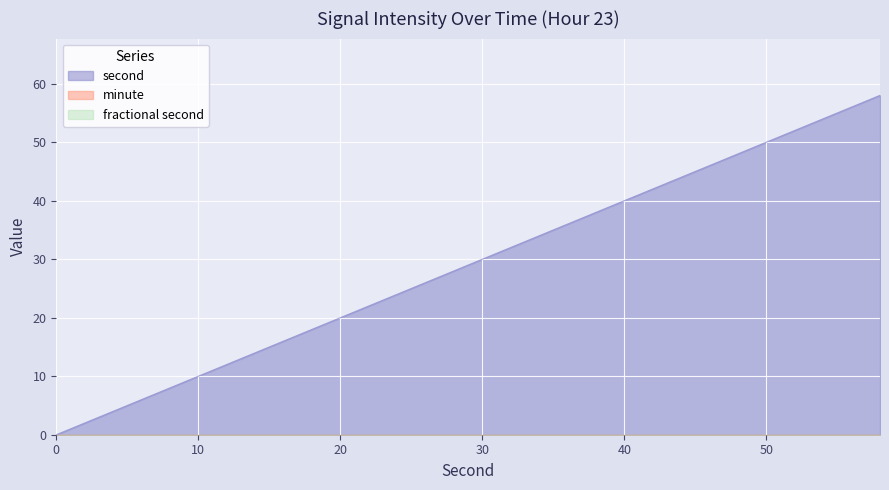

What are all the series names shown in the legend?

second, minute, fractional second